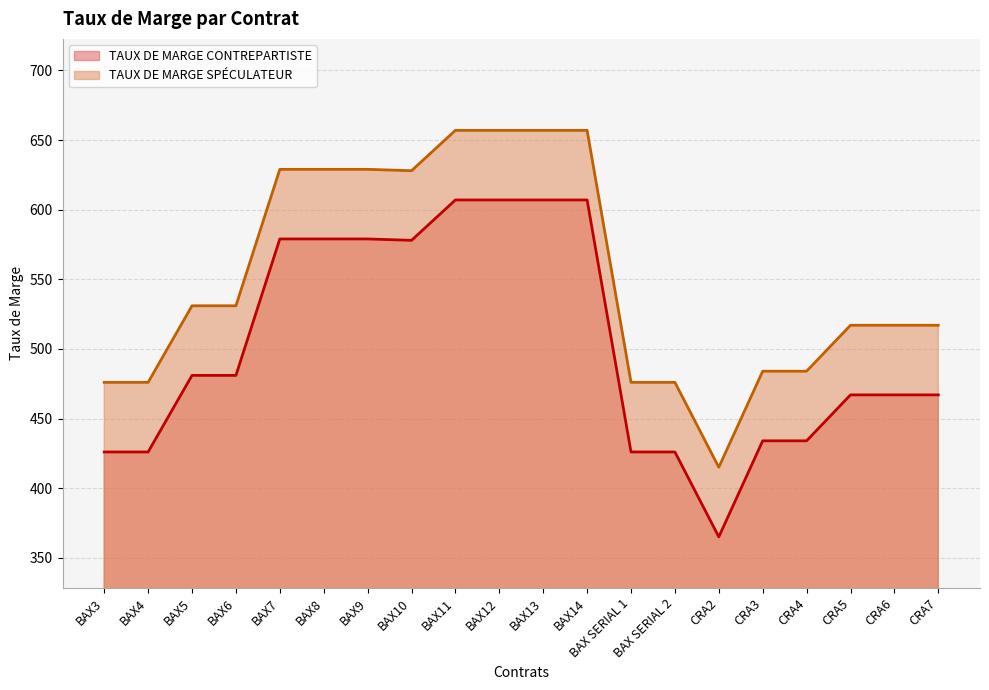

Between BAX8 and BAX13, which series saw the biggest shift?

TAUX DE MARGE CONTREPARTISTE